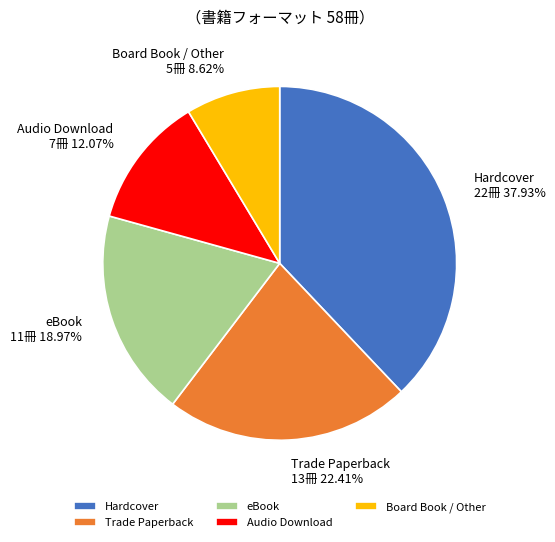

What is the ratio of the value at Audio Download to the value at Board Book / Other?

1.4